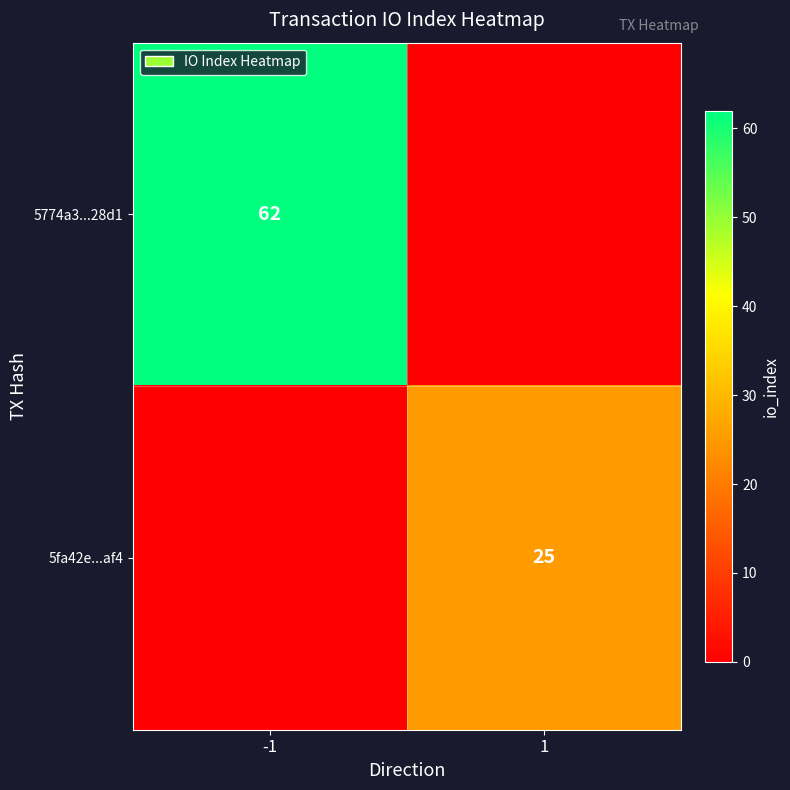

The 5fa42e...af4 series shows 25 at 1. True or false?

True